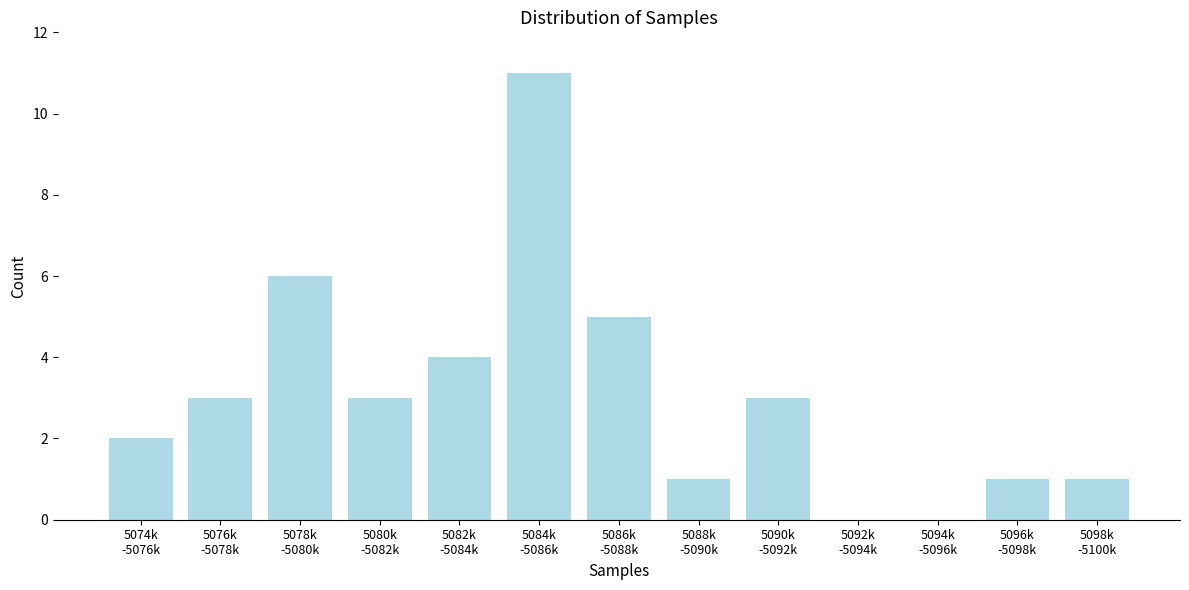

What is the sum of all values?

40